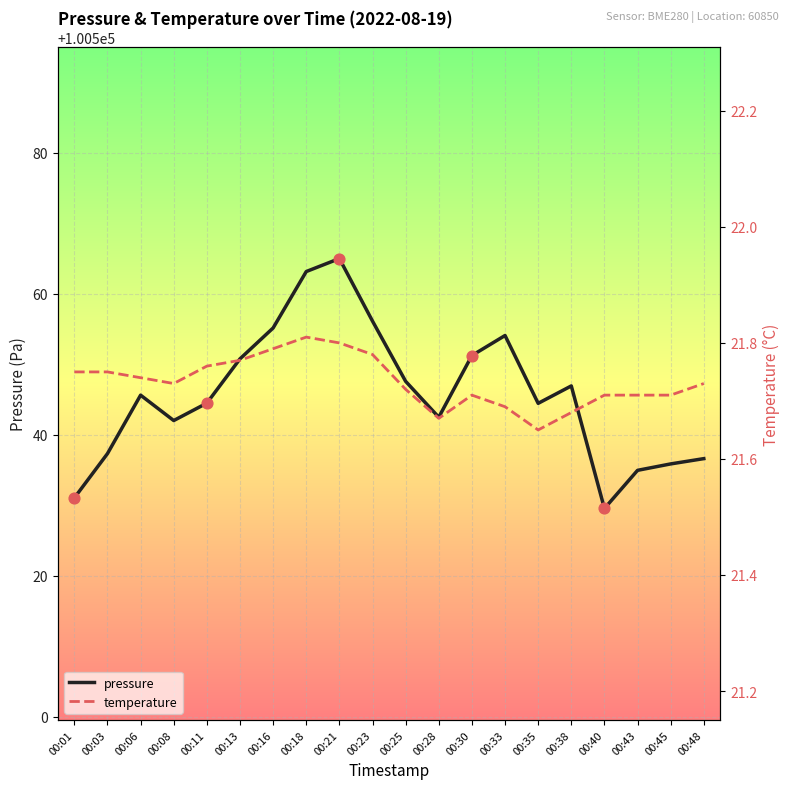

Which series has the largest total across all categories?

pressure